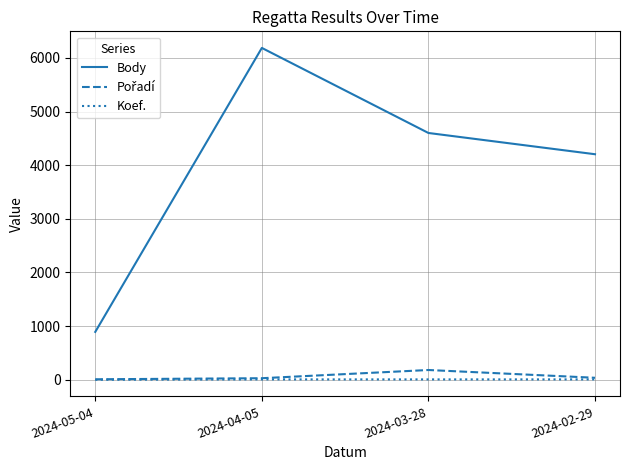

True or false: Body and Koef. cross at least once.

False